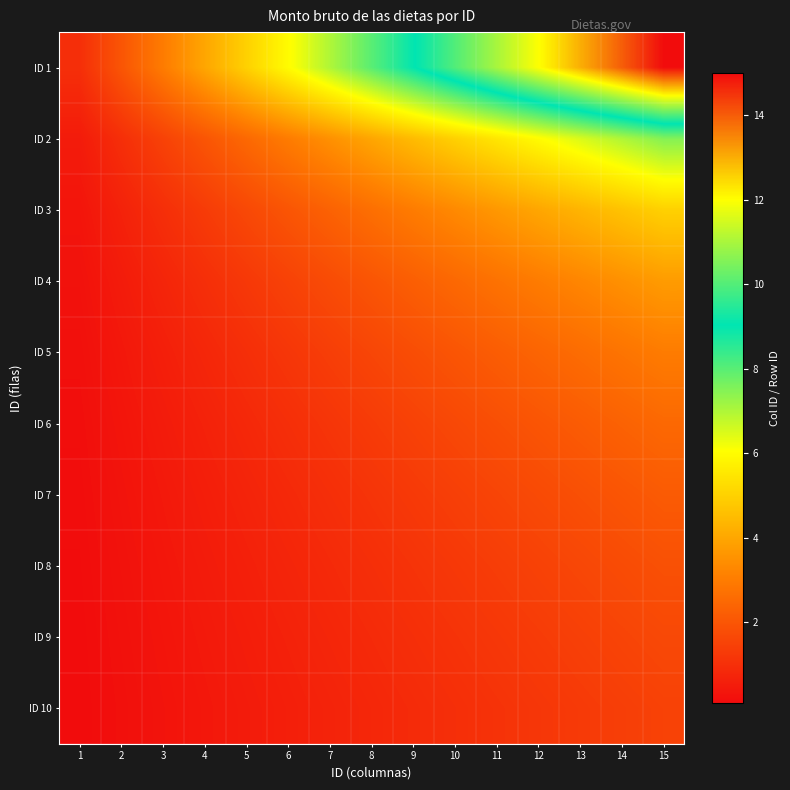

Reading left to right, list all the values displayed in this chart.

ID 1: 1=1.0	2=2.0	3=3.0	4=4.0	5=5.0	6=6.0	7=7.0	8=8.0	9=9.0	10=10.0	11=11.0	12=12.0	13=13.0	14=14.0	15=15.0
ID 2: 1=0.5	2=1.0	3=1.5	4=2.0	5=2.5	6=3.0	7=3.5	8=4.0	9=4.5	10=5.0	11=5.5	12=6.0	13=6.5	14=7.0	15=7.5
ID 3: 1=0.3	2=0.7	3=1.0	4=1.3	5=1.7	6=2.0	7=2.3	8=2.7	9=3.0	10=3.3	11=3.7	12=4.0	13=4.3	14=4.7	15=5.0
ID 4: 1=0.2	2=0.5	3=0.8	4=1.0	5=1.2	6=1.5	7=1.8	8=2.0	9=2.2	10=2.5	11=2.8	12=3.0	13=3.2	14=3.5	15=3.8
ID 5: 1=0.2	2=0.4	3=0.6	4=0.8	5=1.0	6=1.2	7=1.4	8=1.6	9=1.8	10=2.0	11=2.2	12=2.4	13=2.6	14=2.8	15=3.0
ID 6: 1=0.2	2=0.3	3=0.5	4=0.7	5=0.8	6=1.0	7=1.2	8=1.3	9=1.5	10=1.7	11=1.8	12=2.0	13=2.2	14=2.3	15=2.5
ID 7: 1=0.1	2=0.3	3=0.4	4=0.6	5=0.7	6=0.9	7=1.0	8=1.1	9=1.3	10=1.4	11=1.6	12=1.7	13=1.9	14=2.0	15=2.1
ID 8: 1=0.1	2=0.2	3=0.4	4=0.5	5=0.6	6=0.8	7=0.9	8=1.0	9=1.1	10=1.2	11=1.4	12=1.5	13=1.6	14=1.8	15=1.9
ID 9: 1=0.1	2=0.2	3=0.3	4=0.4	5=0.6	6=0.7	7=0.8	8=0.9	9=1.0	10=1.1	11=1.2	12=1.3	13=1.4	14=1.6	15=1.7
ID 10: 1=0.1	2=0.2	3=0.3	4=0.4	5=0.5	6=0.6	7=0.7	8=0.8	9=0.9	10=1.0	11=1.1	12=1.2	13=1.3	14=1.4	15=1.5